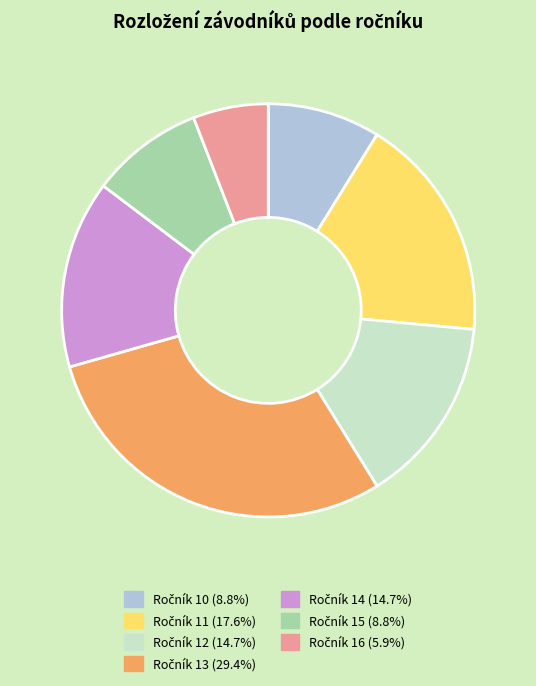

Is there any slice that represents more than half of the pie?

No